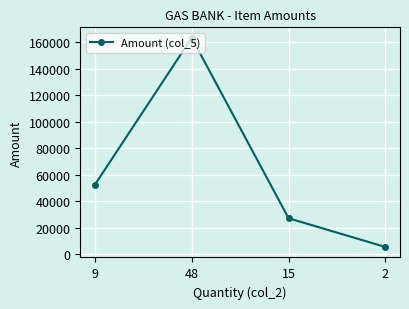

How many lines are shown in the chart?

1